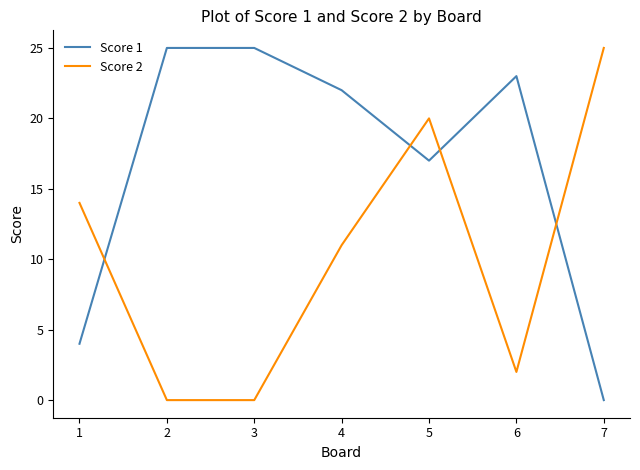

Is this an area chart (filled region under the line)?

No